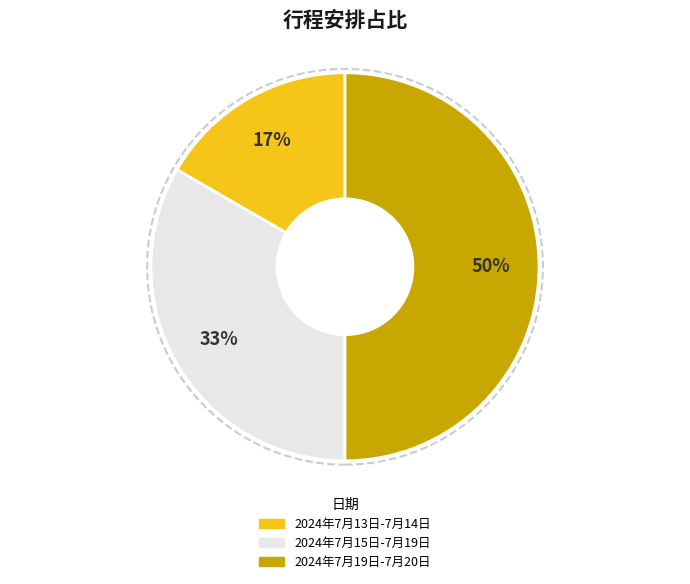

Is the sum of 2024年7月19日-7月20日 and 2024年7月13日-7月14日 greater than half?

Yes